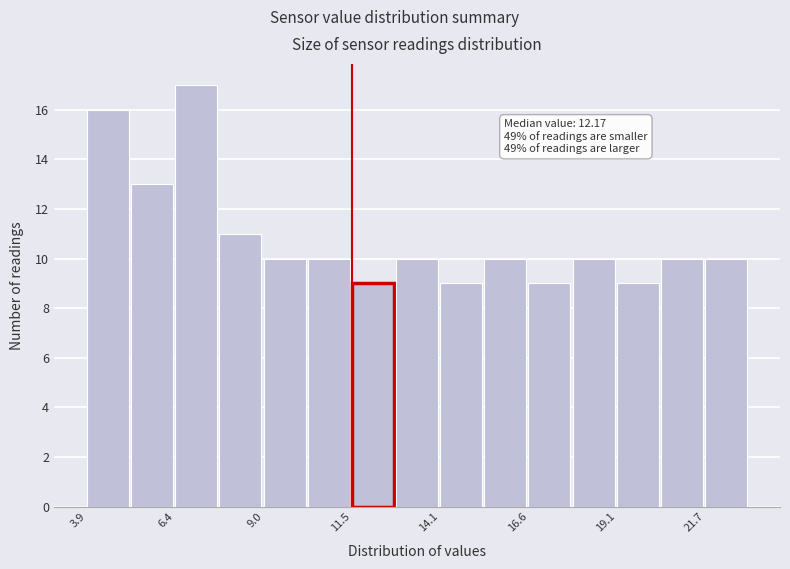

Around what value on the x-axis is the tallest bar? Give the approximate position of its centre, as read against the axis.

7.0